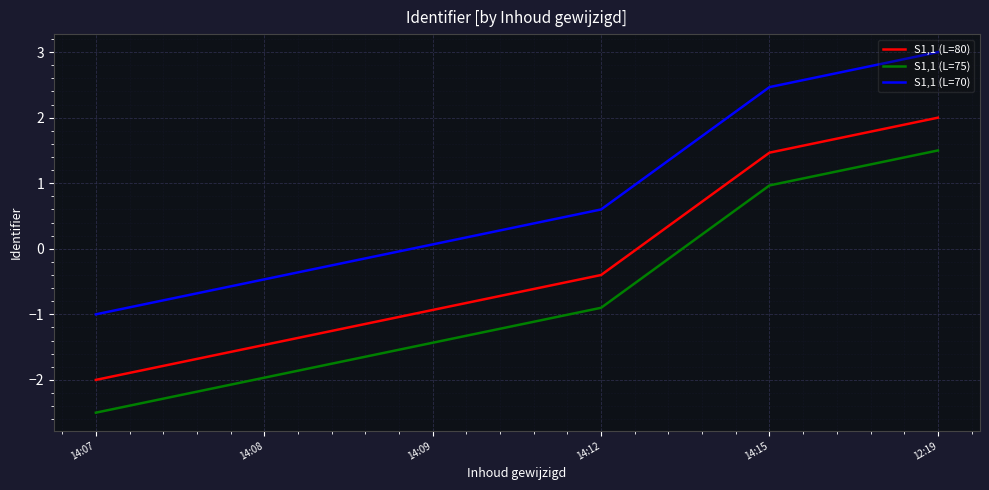

What position from the left is 14:12?

4